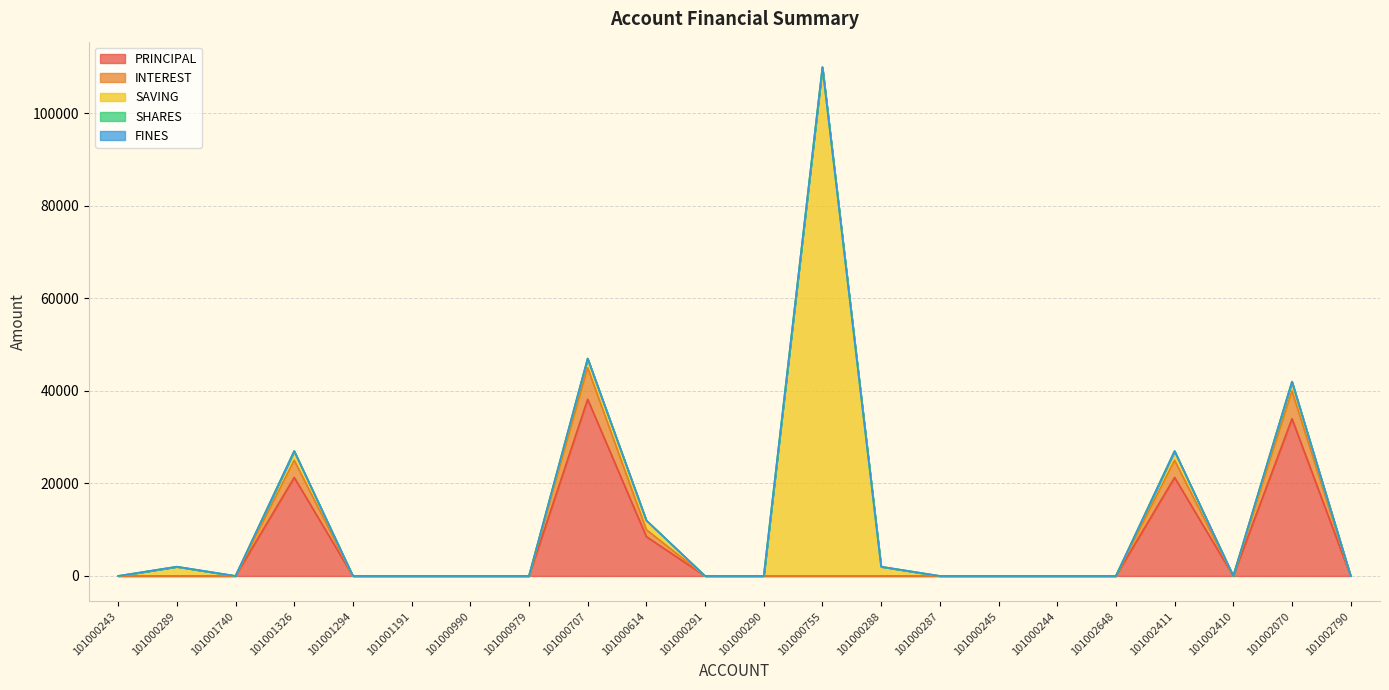

The INTEREST series shows 6800 at 101000707. True or false?

True